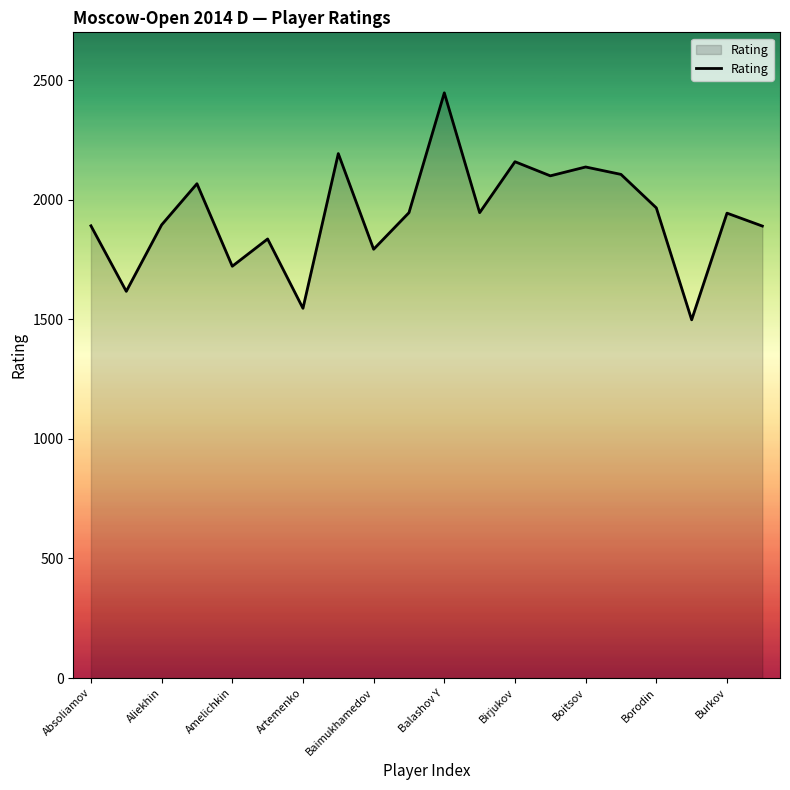

What is the difference between the maximum and minimum values?

949